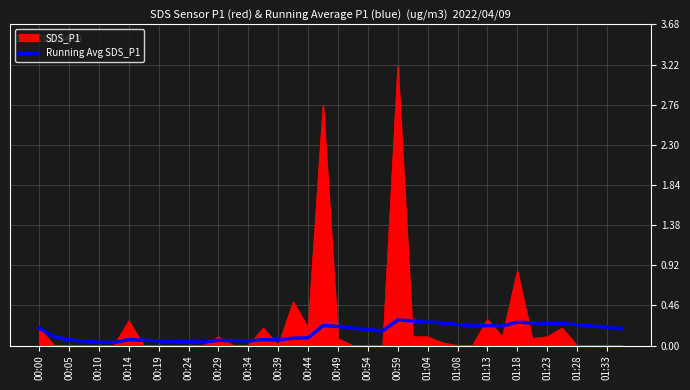

Which series has the largest range (max minus min)?

SDS_P1